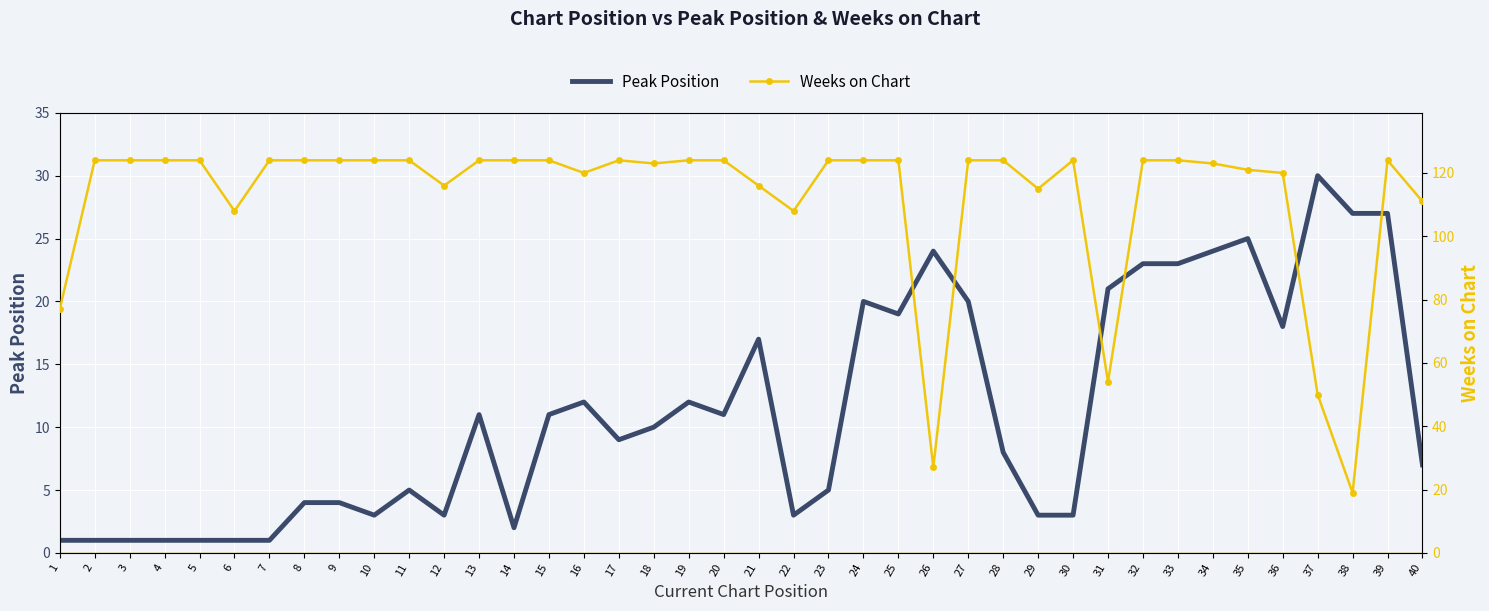

List the series in order of their overall mean, highest first.

Weeks on Chart, Peak Position